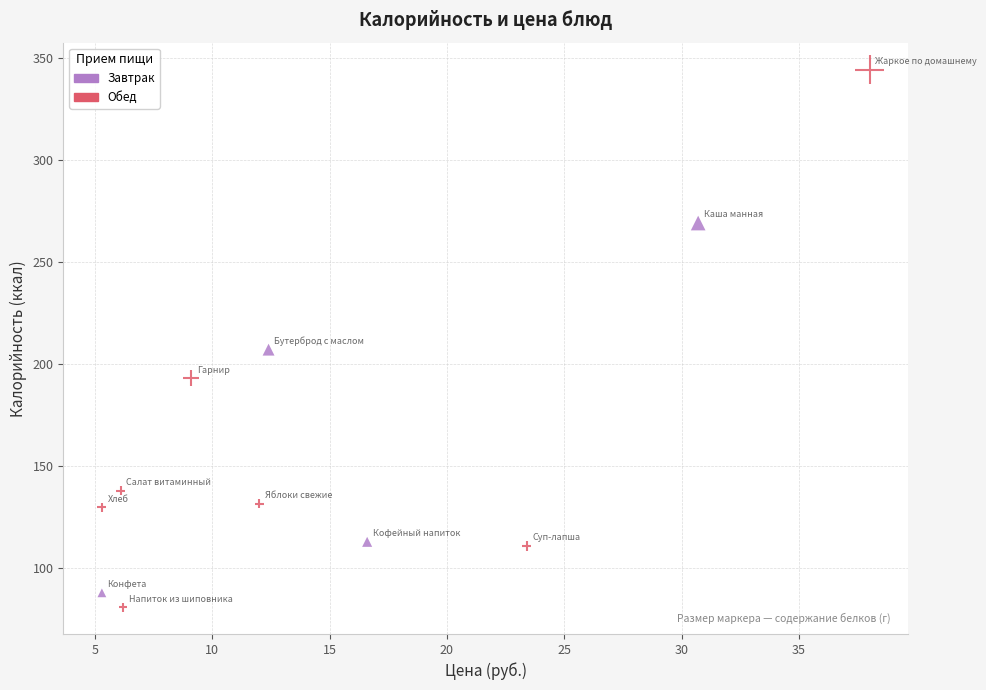

What are all the series names shown in the legend?

Завтрак, Обед